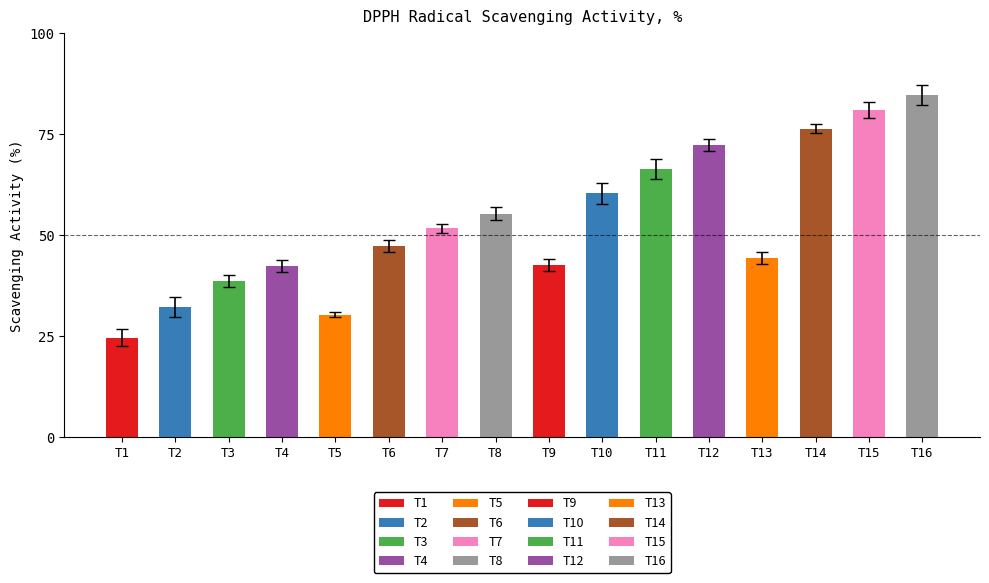

The chart shows a value of 56.0 at T15. True or false?

False